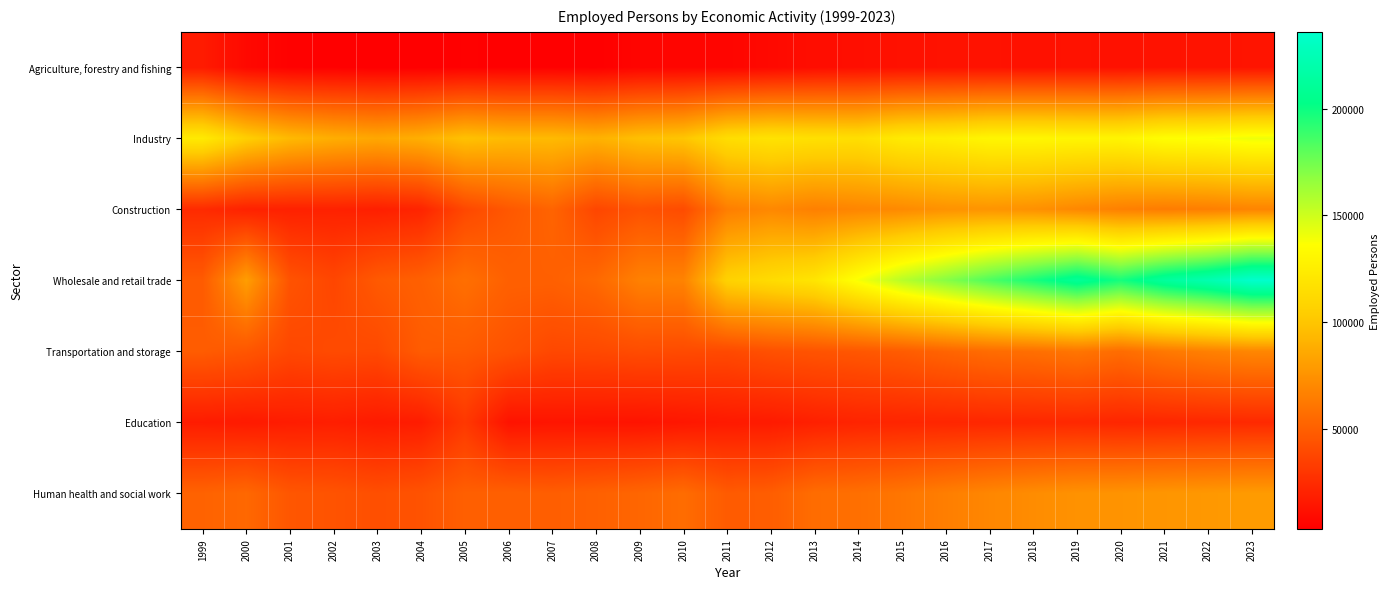

Which has a higher value, 2014 or 2021?

2021